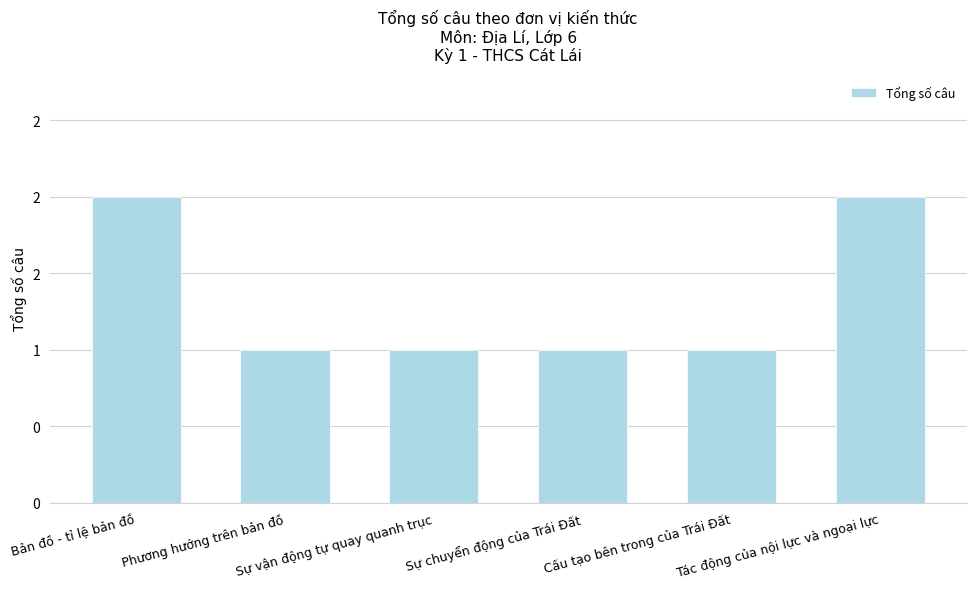

Are the bars horizontal?

No